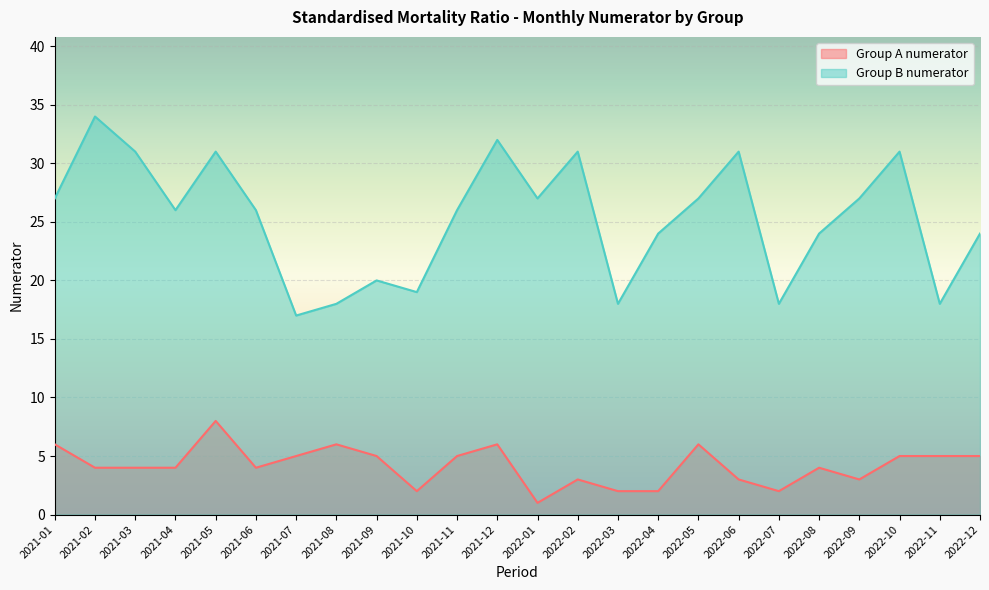

True or false: Group A numerator has a value of 9 at 2021-12.

False